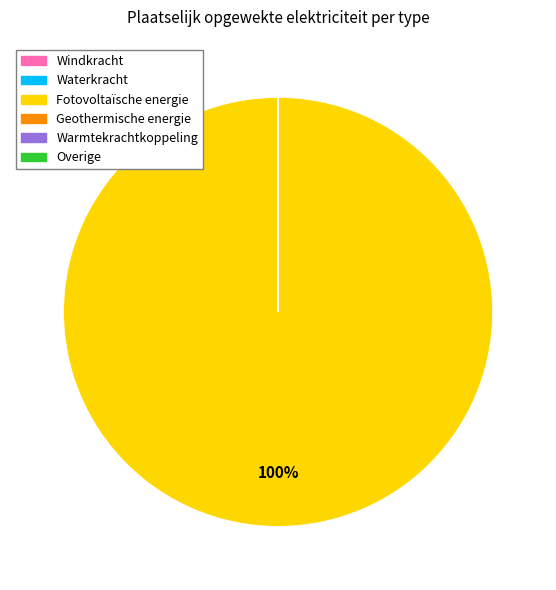

Which category has the biggest portion of the pie?

Fotovoltaïsche energie